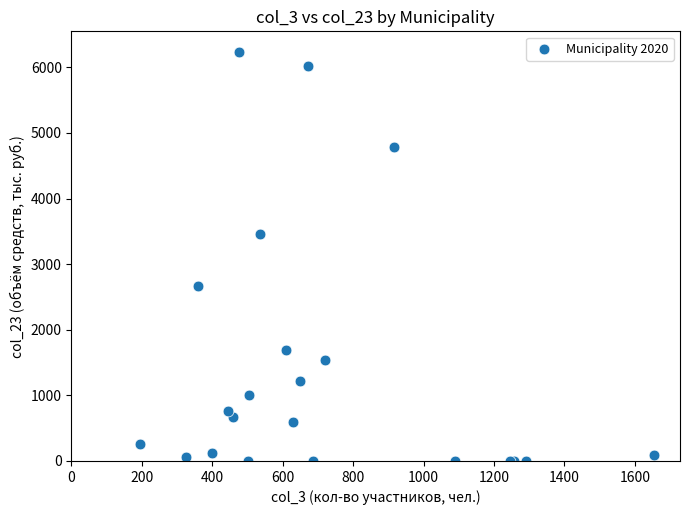

What Y value in the scatter plot is closest to 3118?

3452.2